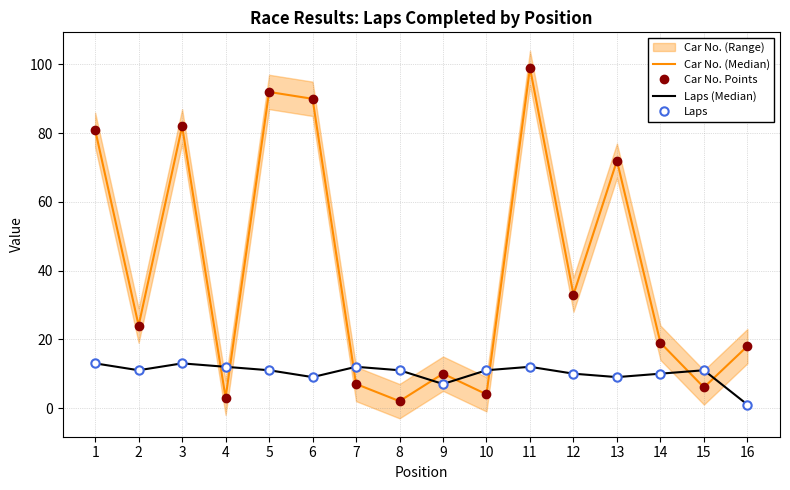

Read the Car No. Points value at 11, to the nearest 10.

100